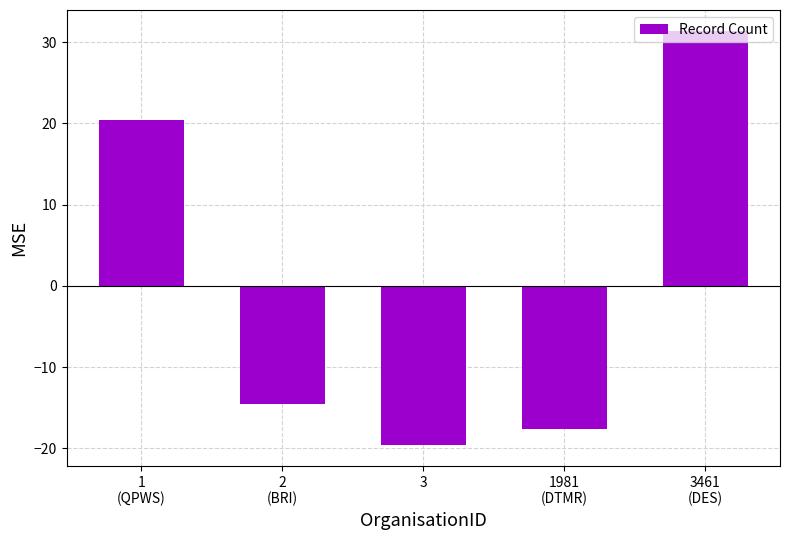

At which label does the data first exceed -14?

1
(QPWS)